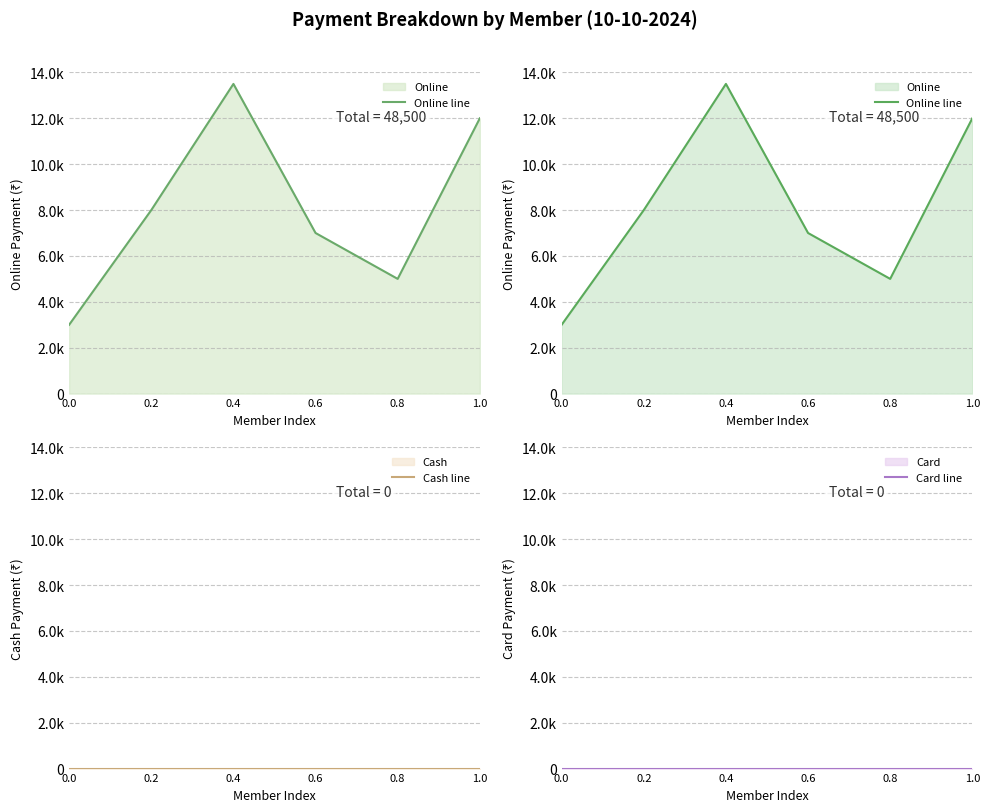

True or false: Card line and Online line intersect in this chart.

False